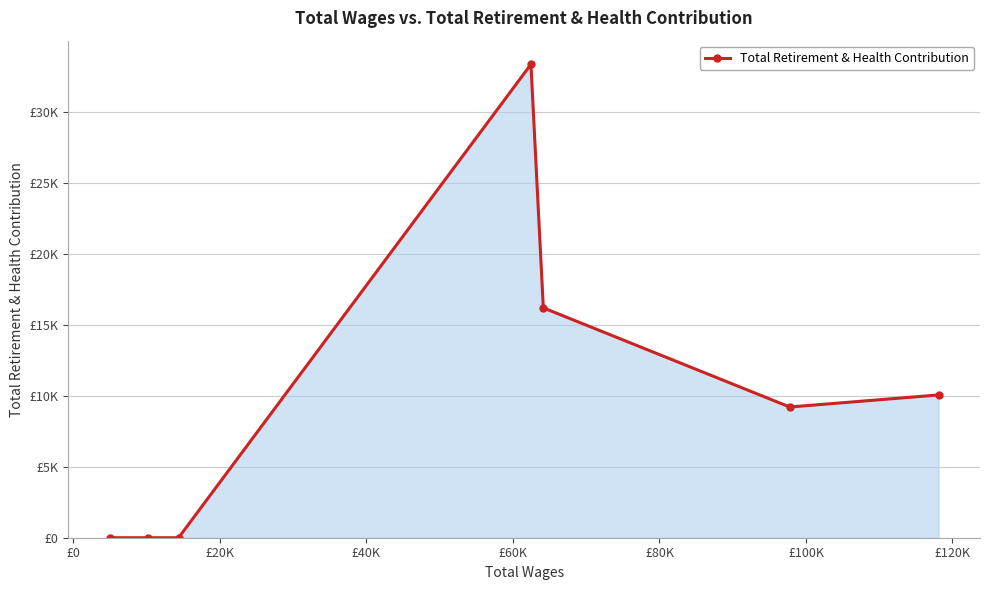

How many data points are above 9201?

3